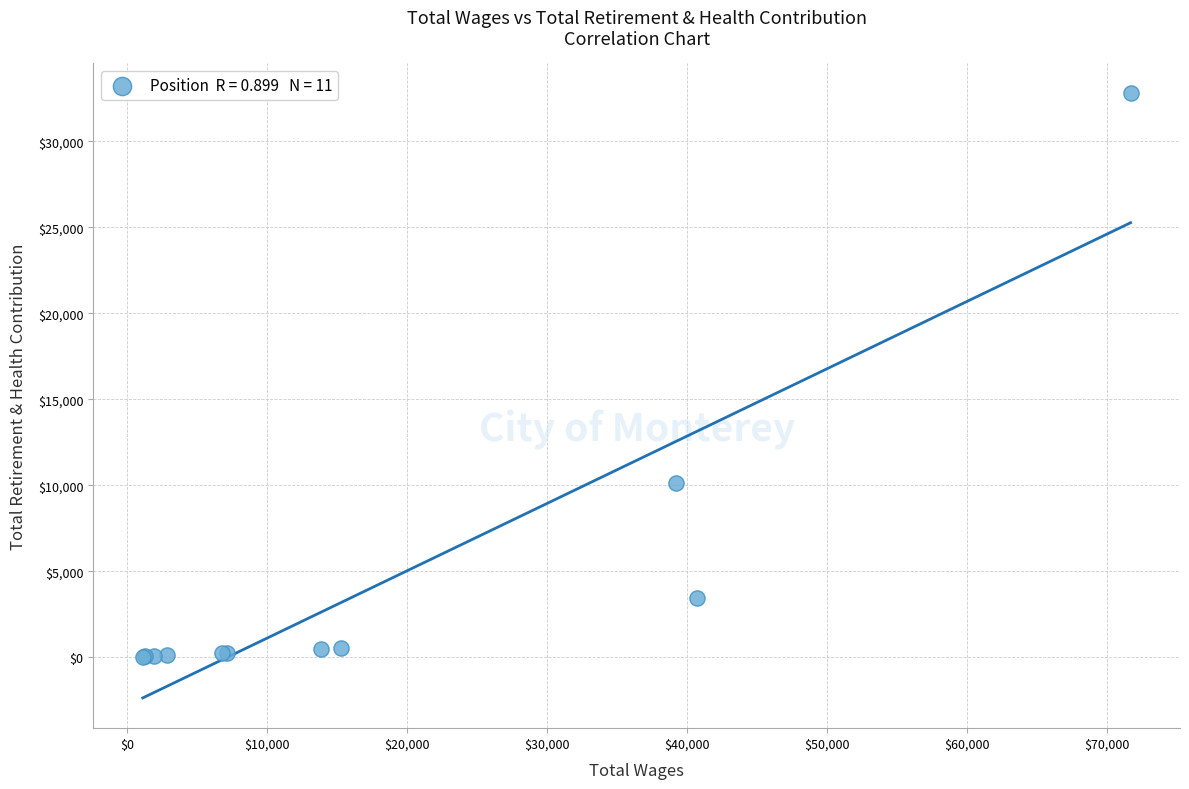

What Y value in the scatter plot is closest to 16409?

10146